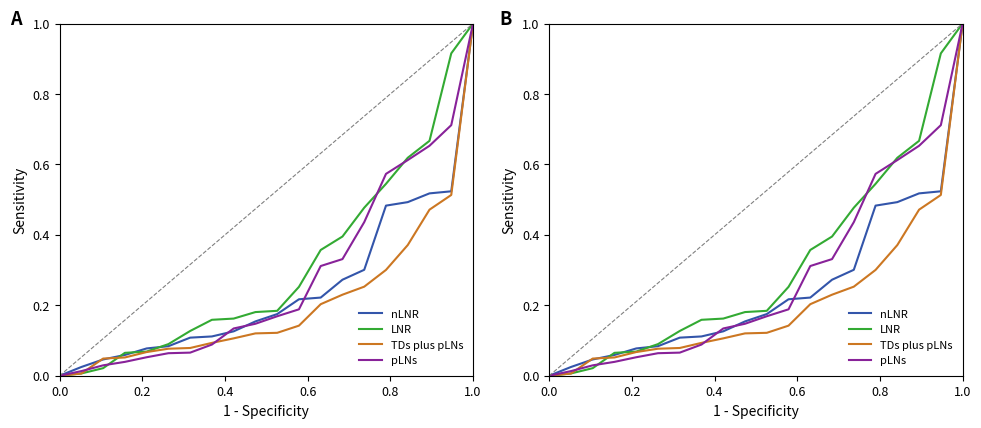

Does the chart have visible grid lines?

No